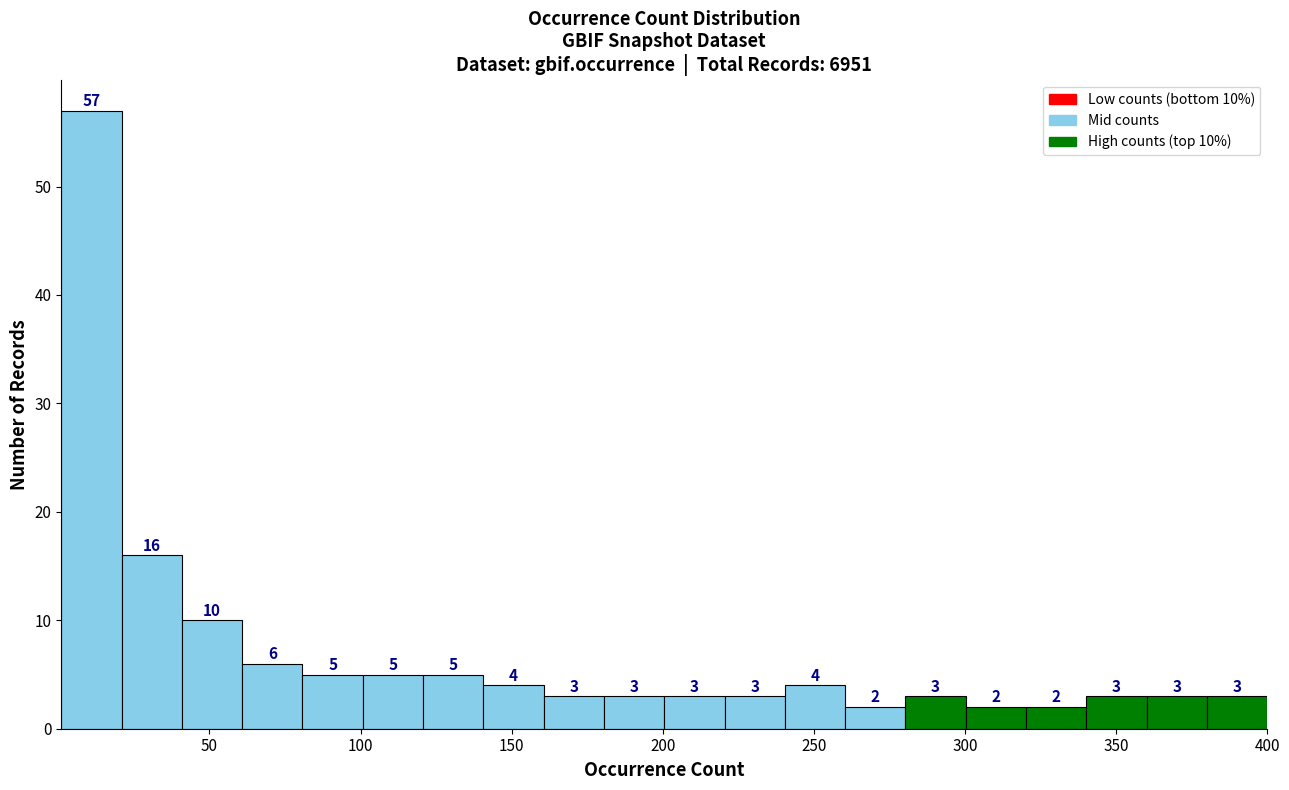

Around what value on the x-axis is the tallest bar? Give the approximate position of its centre, as read against the axis.

10